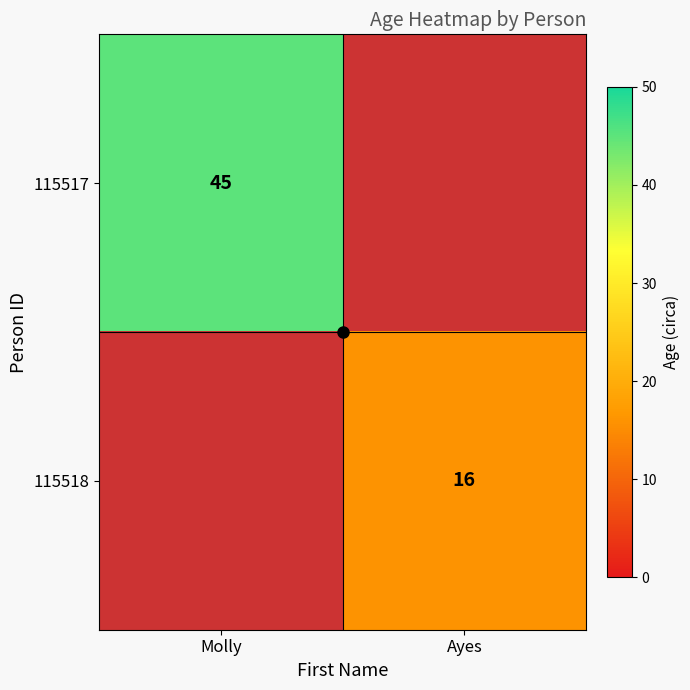

True or false: 115518 has a value of 24 at Ayes.

False